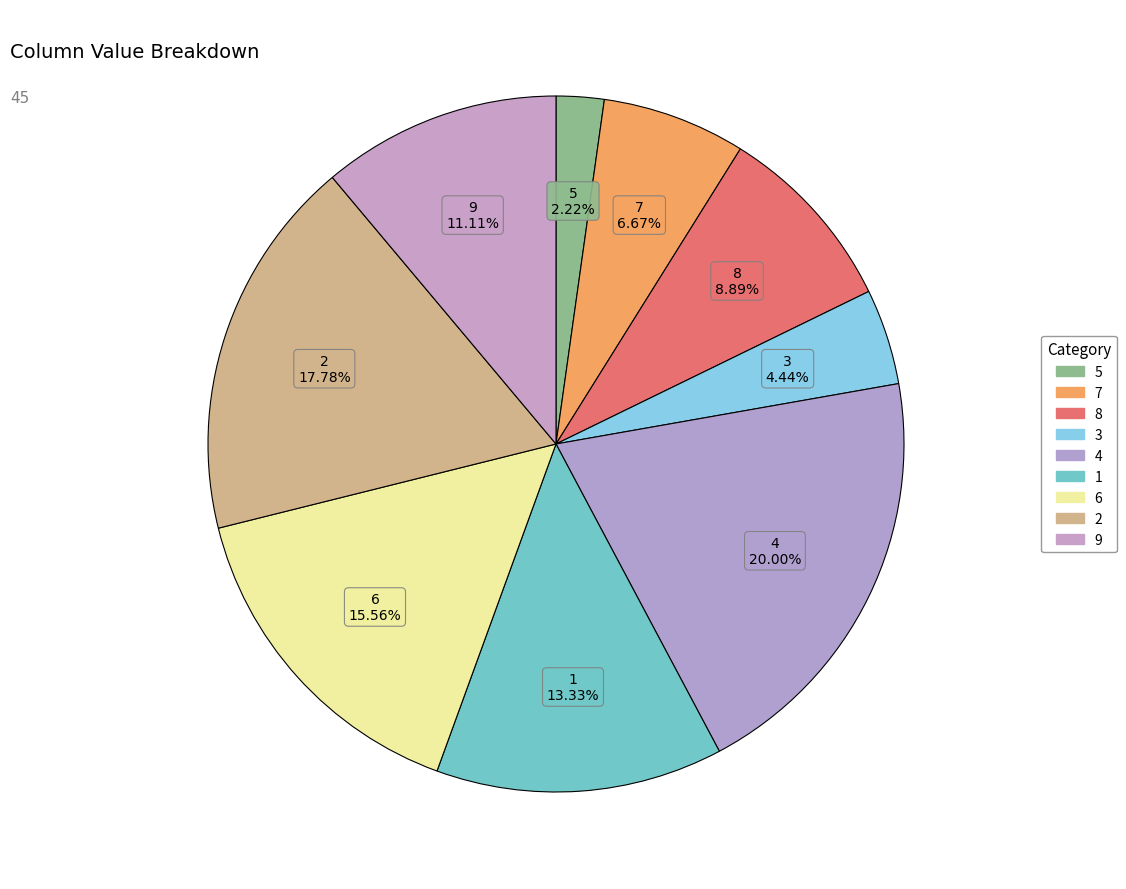

To the nearest percent, what is the combined percentage of 5 and 1?

16%